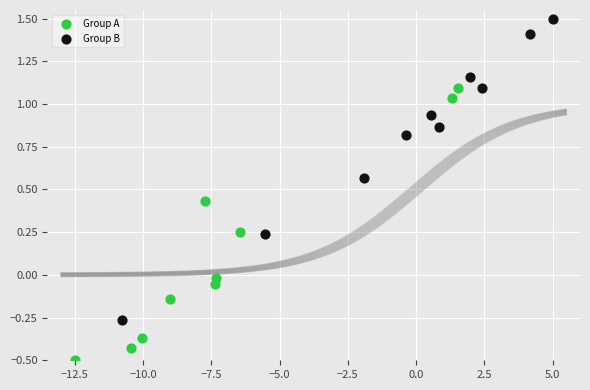

Which series has the widest spread of Y values?

Group B